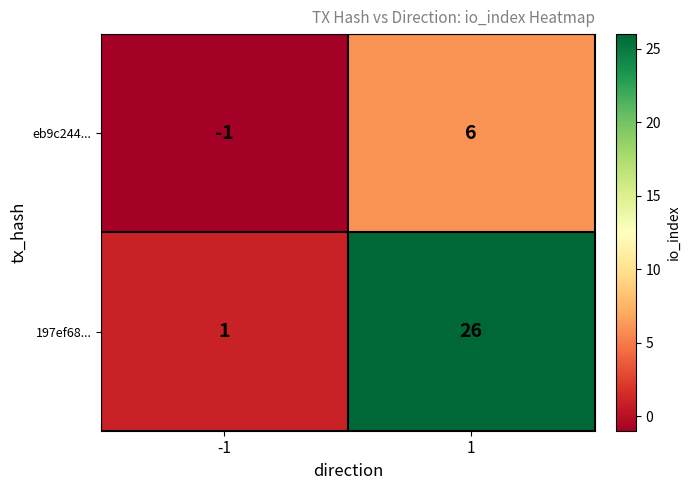

Is the value of 197ef68... at -1 greater than the value of eb9c244... at 1?

No